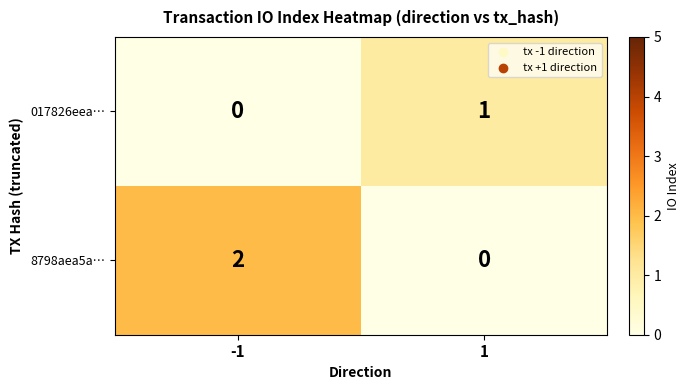

Reading right to left, what are all the values shown in this chart?

017826eea…: 1=1	-1=0
8798aea5a…: 1=0	-1=2